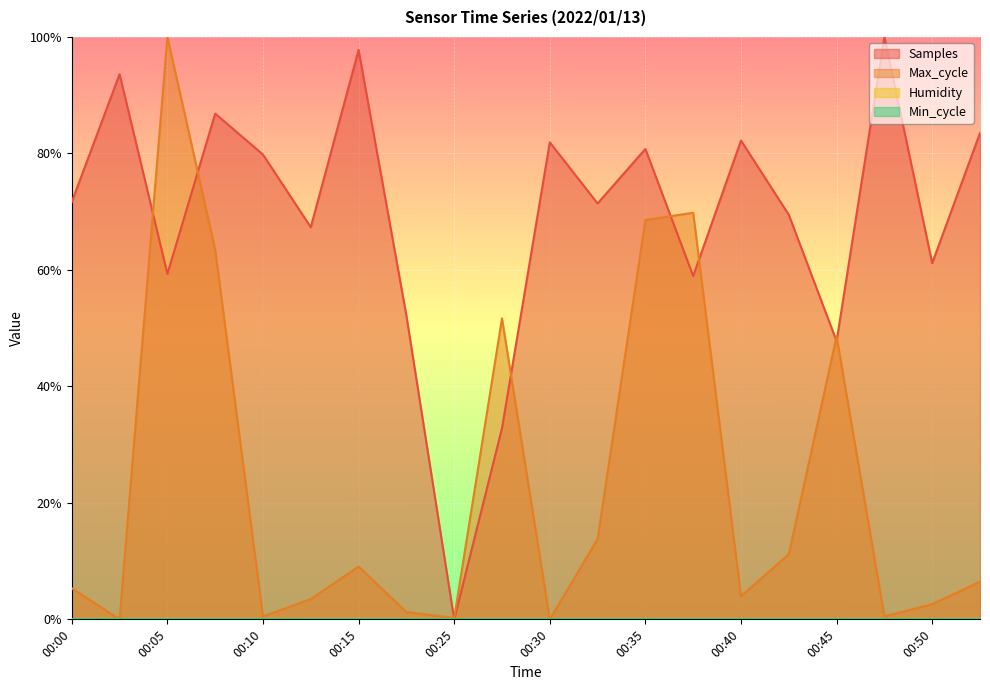

Where do Samples and Max_cycle first cross each other?

00:02 and 00:05